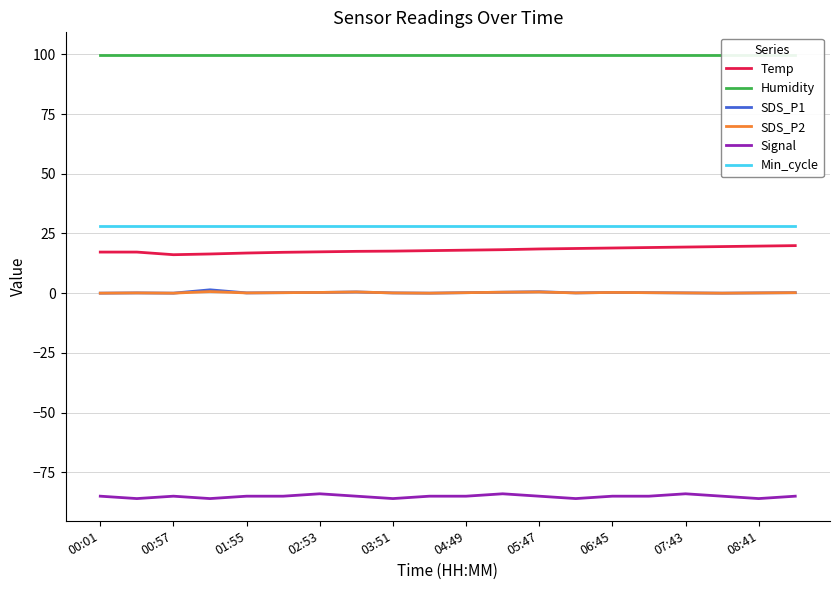

True or false: SDS_P2 and Signal intersect in this chart.

False